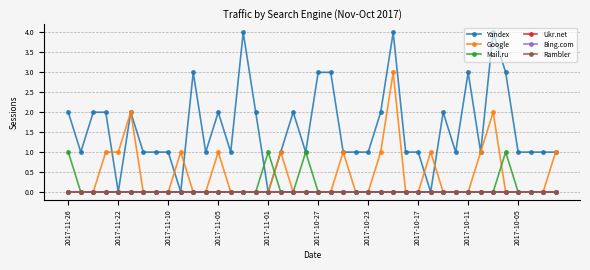

Reading right to left, extract all data points from this chart.

Yandex: 1	1	1	1	3	4	1	3	1	2	0	1	1	4	2	1	1	1	3	3	1	2	1	0	2	4	1	2	1	3	0	1	1	1	2	0	2	2	1	2
Google: 1	0	0	0	0	2	1	0	0	0	1	0	0	3	1	0	0	1	0	0	0	0	1	0	0	0	0	1	0	0	1	0	0	0	2	1	1	0	0	0
Mail.ru: 0	0	0	0	1	0	0	0	0	0	0	0	0	0	0	0	0	0	0	0	1	0	0	1	0	0	0	0	0	0	0	0	0	0	0	0	0	0	0	1
Ukr.net: 0	0	0	0	0	0	0	0	0	0	0	0	0	0	0	0	0	0	0	0	0	0	0	0	0	0	0	0	0	0	0	0	0	0	0	0	0	0	0	0
Bing.com: 0	0	0	0	0	0	0	0	0	0	0	0	0	0	0	0	0	0	0	0	0	0	0	0	0	0	0	0	0	0	0	0	0	0	0	0	0	0	0	0
Rambler: 0	0	0	0	0	0	0	0	0	0	0	0	0	0	0	0	0	0	0	0	0	0	0	0	0	0	0	0	0	0	0	0	0	0	0	0	0	0	0	0